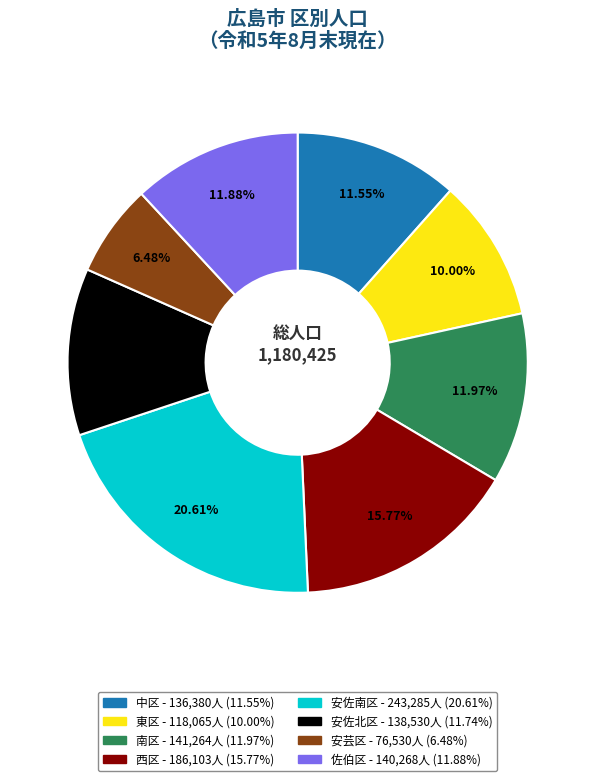

Combined, do 西区 and 安佐南区 account for over 50%?

No